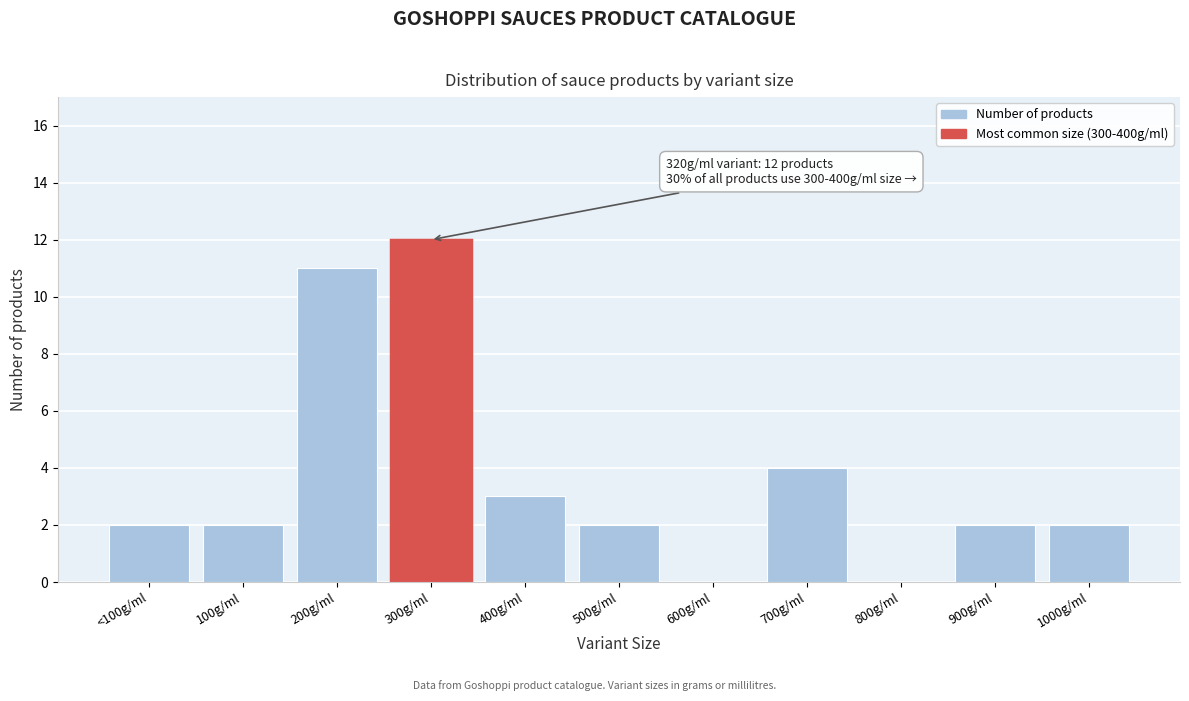

Reading left to right, list all the values displayed in this chart.

<100g/ml=2	100g/ml=2	200g/ml=11	300g/ml=12	400g/ml=3	500g/ml=2	600g/ml=0	700g/ml=4	800g/ml=0	900g/ml=2	1000g/ml=2